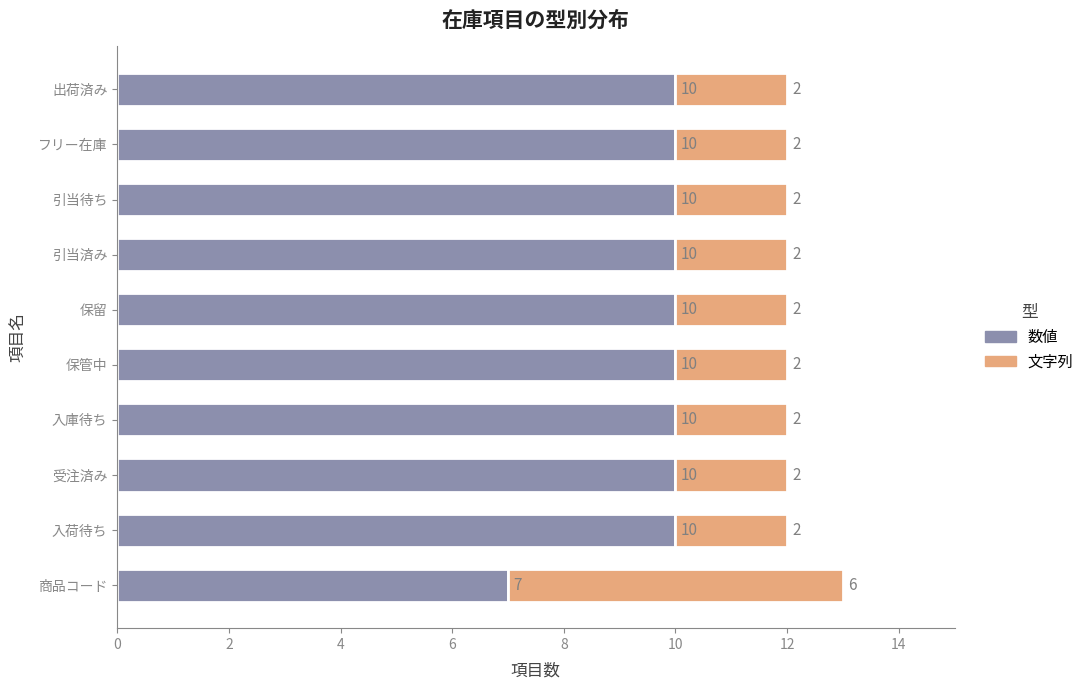

Is it true that 数値 equals 17 at 引当済み?

False